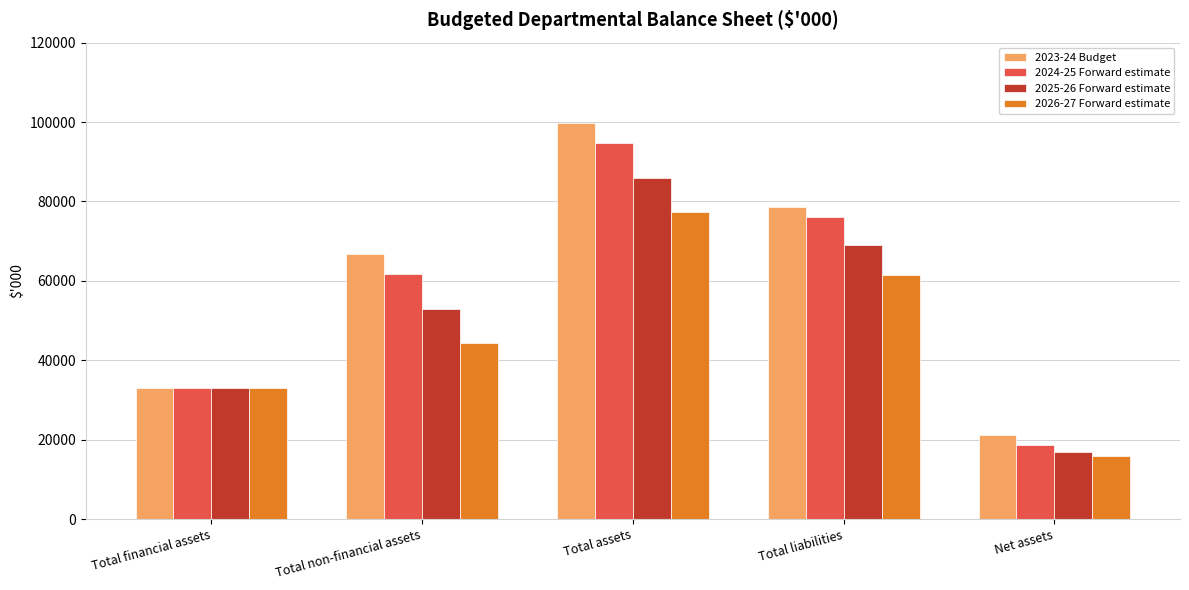

Where is 2024-25 Forward estimate nearest to the value 56692?

Total non-financial assets